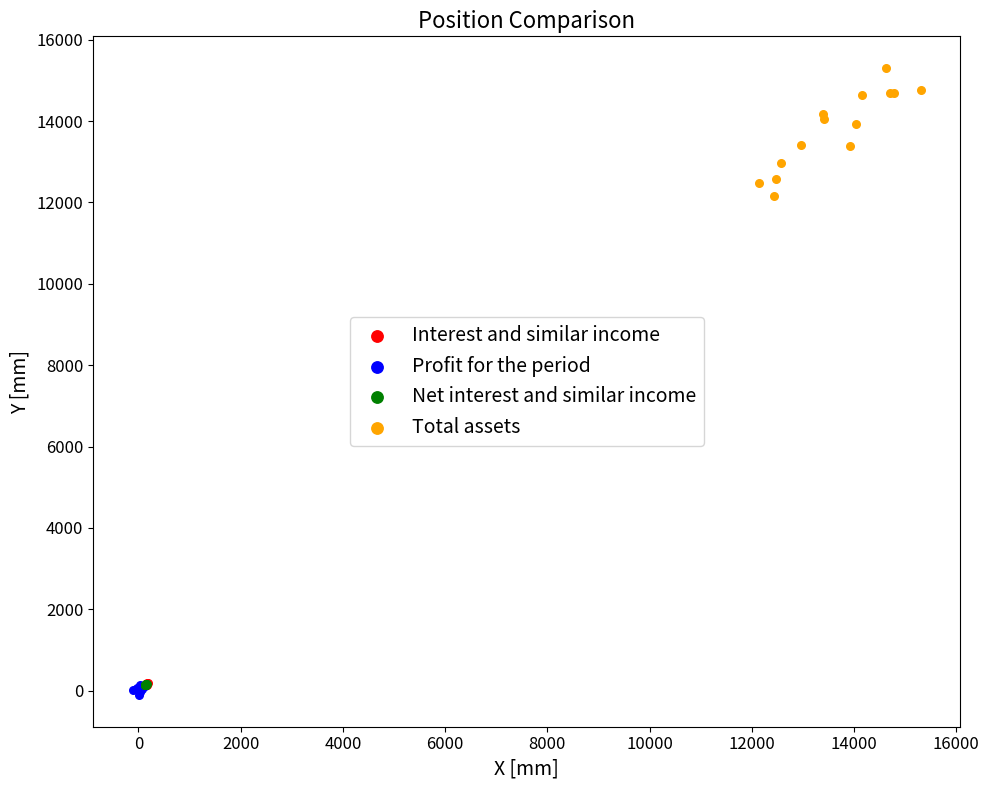

Which series has the largest Y range (max minus min)?

Total assets